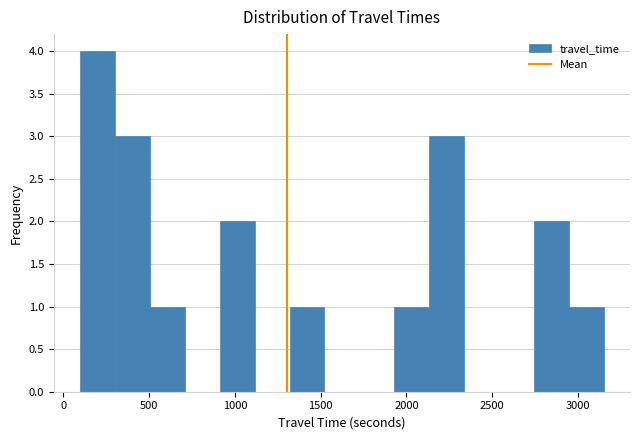

Over which range of the x-axis is the bar tallest?

100 to 300